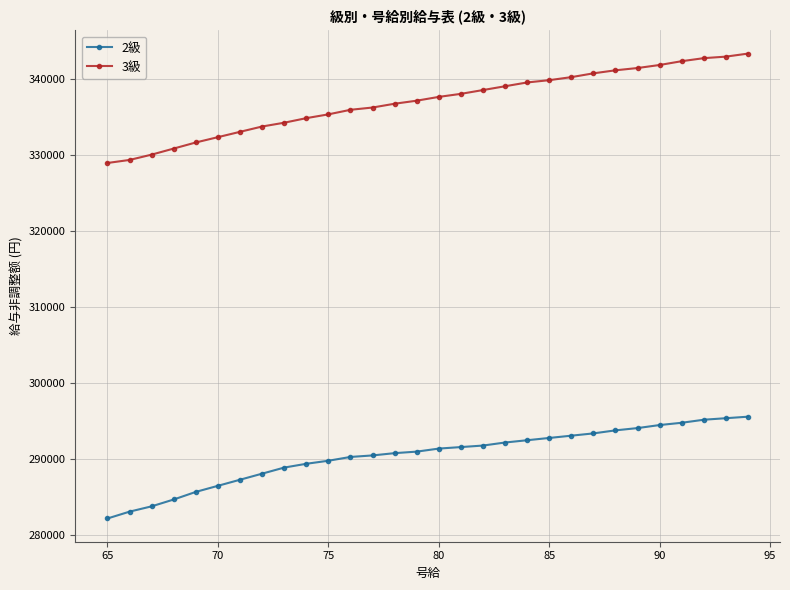

What are all the series names shown in the legend?

2級, 3級